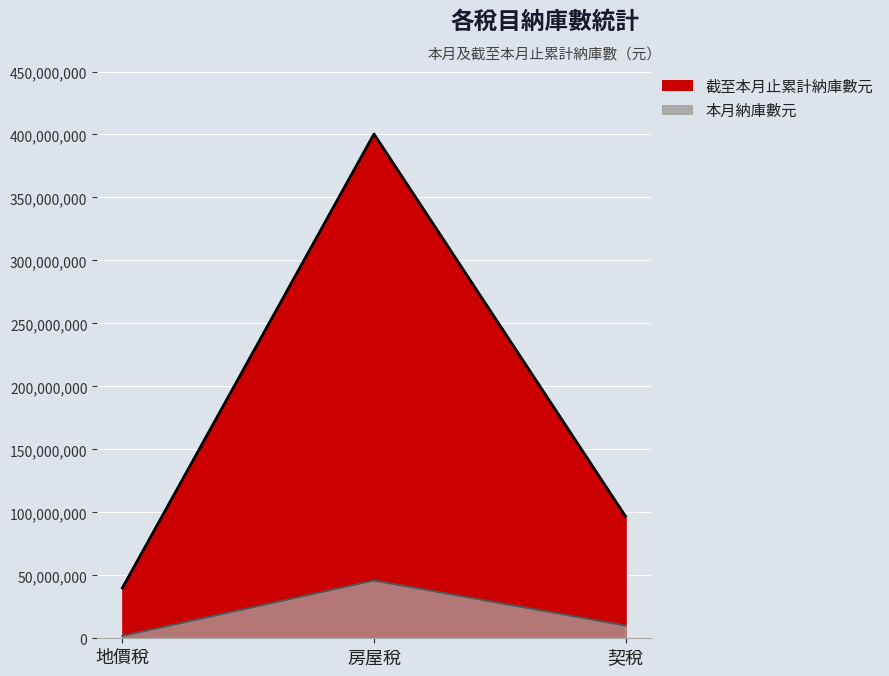

Which has a higher value, 契稅 or 地價稅?

契稅